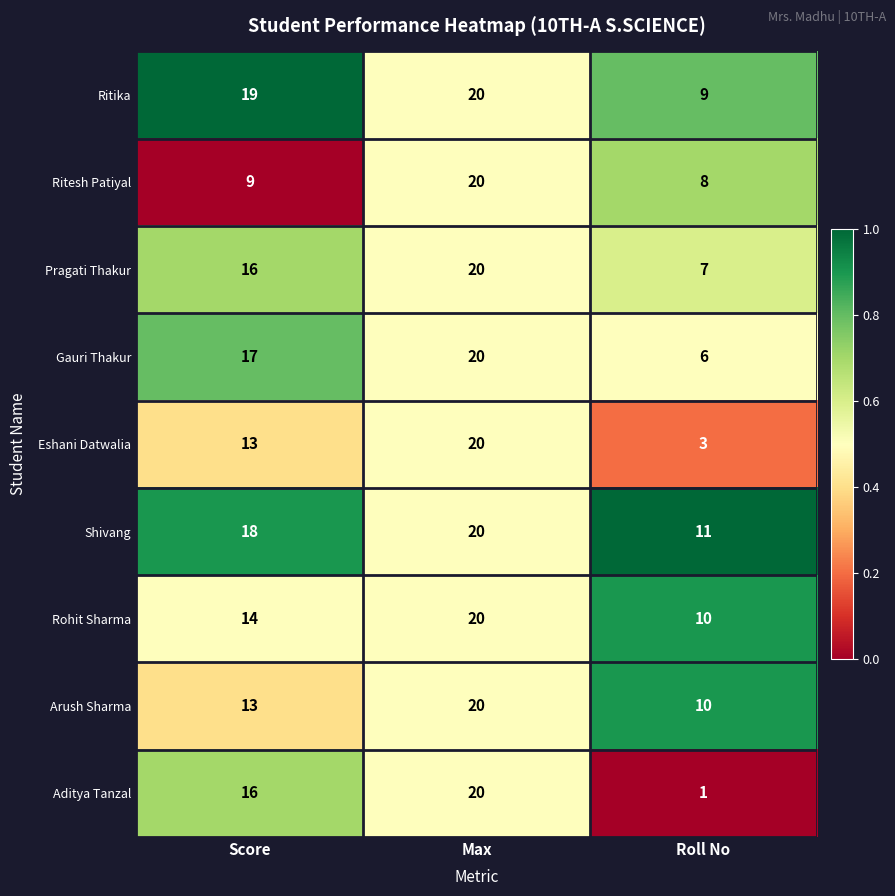

The Gauri Thakur series shows 3 at Roll No. True or false?

False